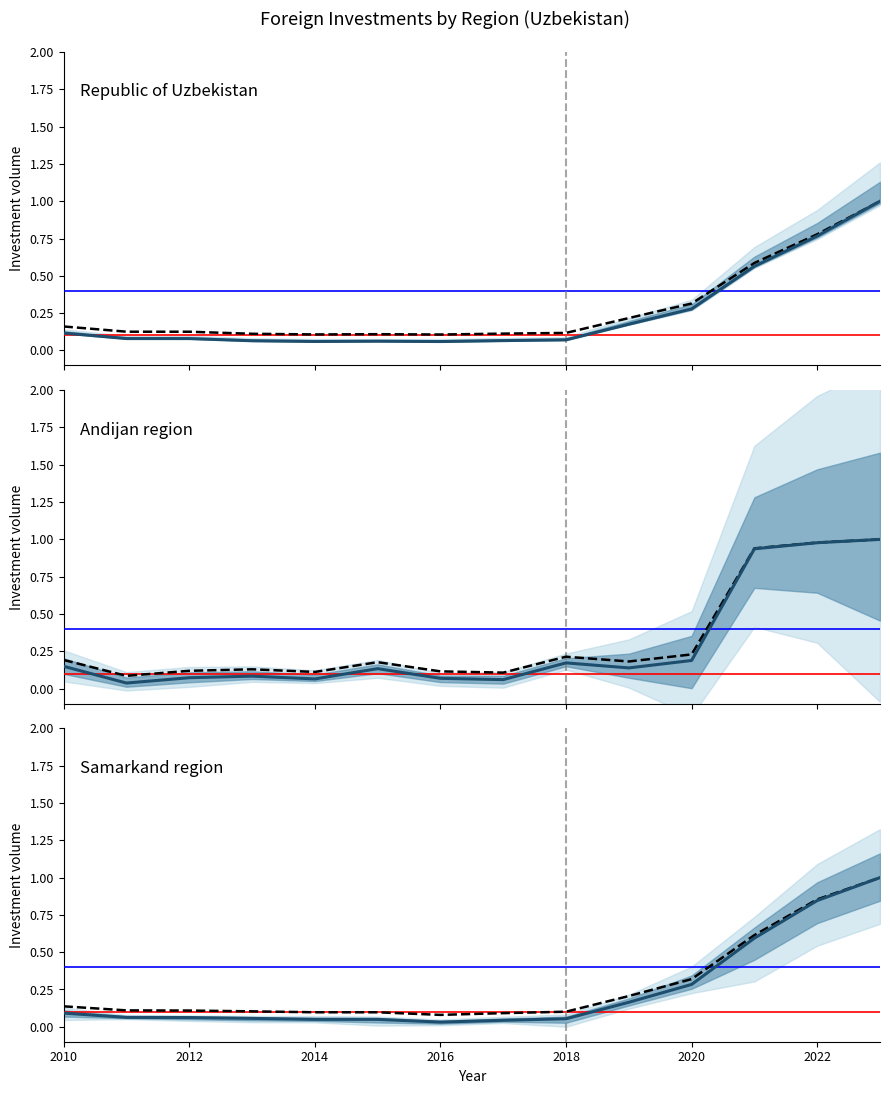

Reading left to right, what are all the values shown in this chart?

Republic of Uzbekistan: 0.1	0.1	0.1	0.1	0.1	0.1	0.1	0.1	0.1	0.2	0.3	0.6	0.8	1.0
median: 0.1	0.1	0.1	0.1	0.1	0.1	0.1	0.1	0.1	0.2	0.3	0.6	0.9	1.0
Andijan region: 0.1	0.0	0.1	0.1	0.1	0.1	0.1	0.1	0.2	0.1	0.2	0.9	1.0	1.0
Samarkand region: 0.1	0.1	0.1	0.1	0.0	0.0	0.0	0.0	0.1	0.2	0.3	0.6	0.8	1.0